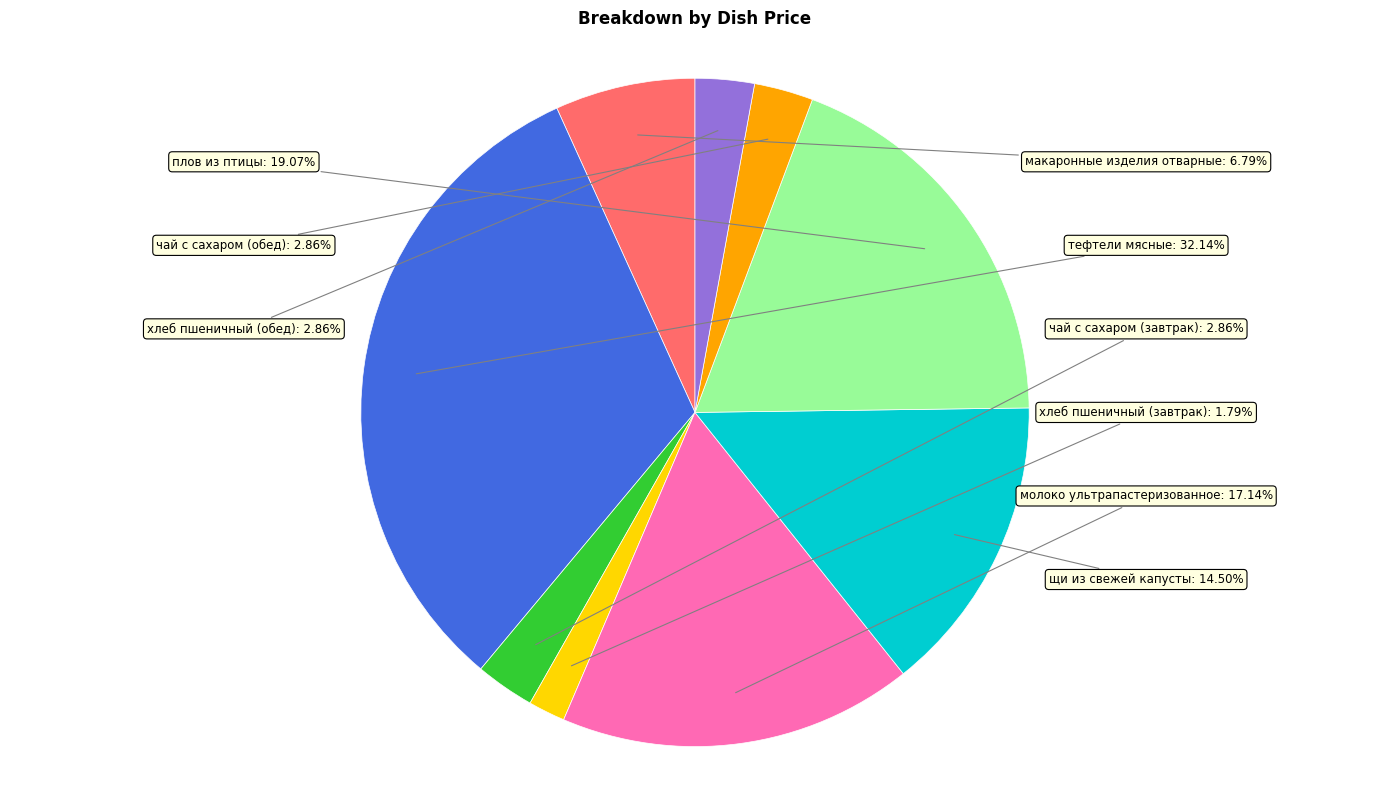

Is there any slice that represents more than half of the pie?

No